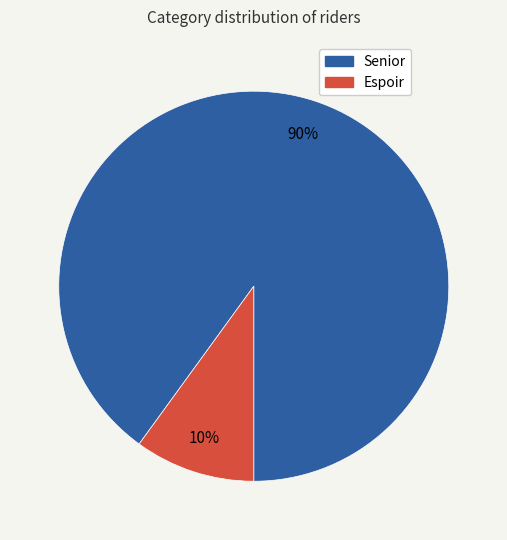

True or false: Espoir accounts for 16% of the total.

False